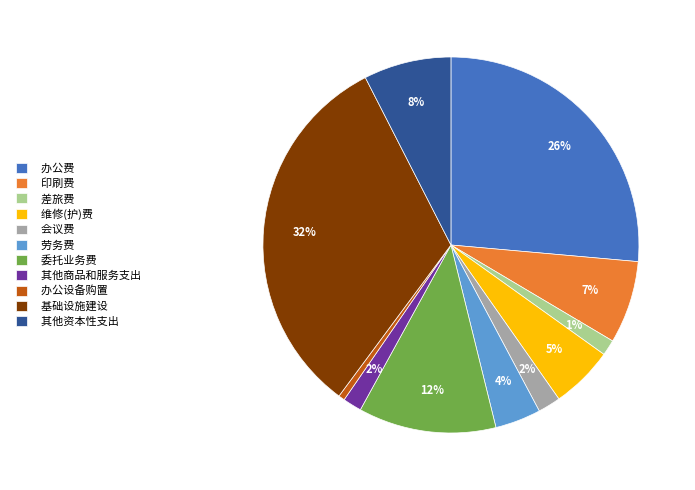

How many slices are in this pie chart?

11